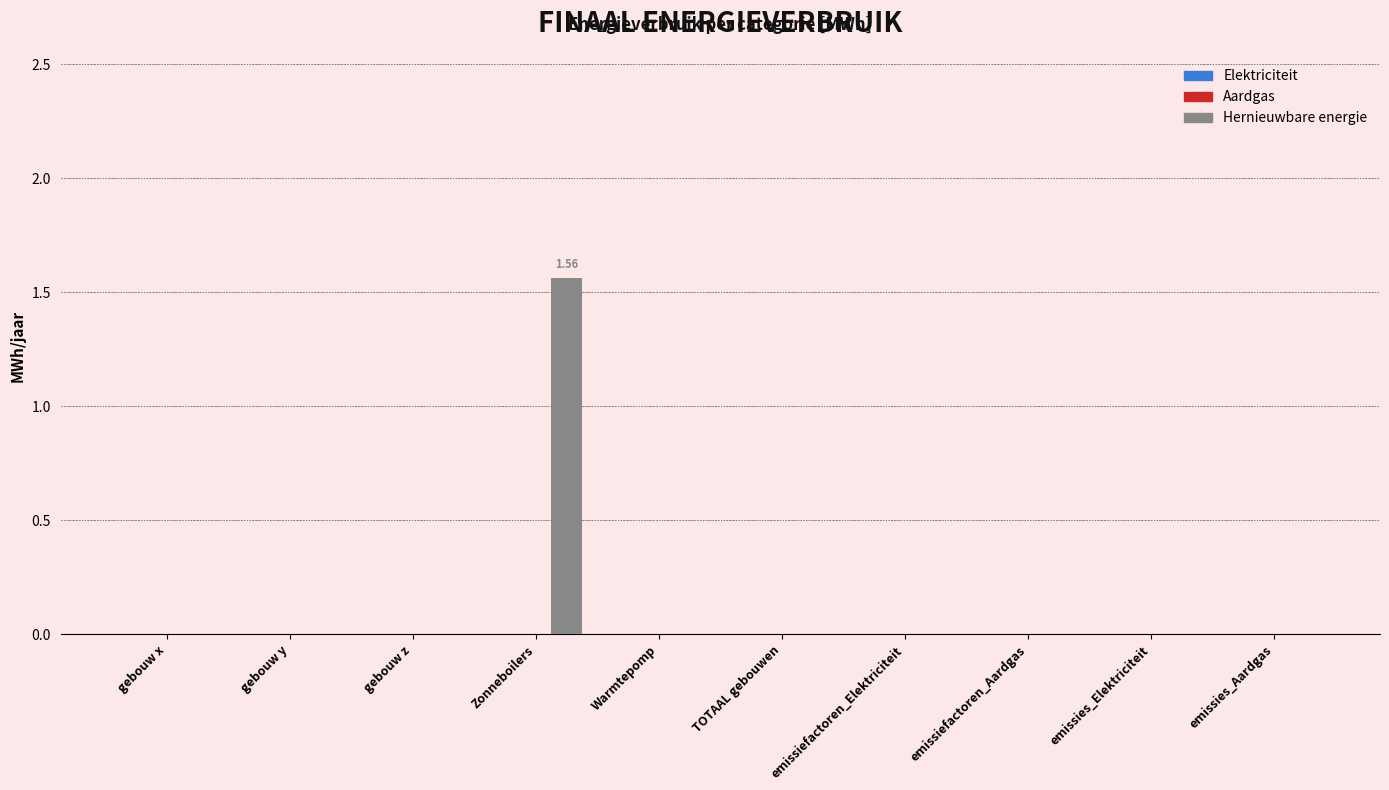

At which category does the chart reach its peak across all series?

Zonneboilers